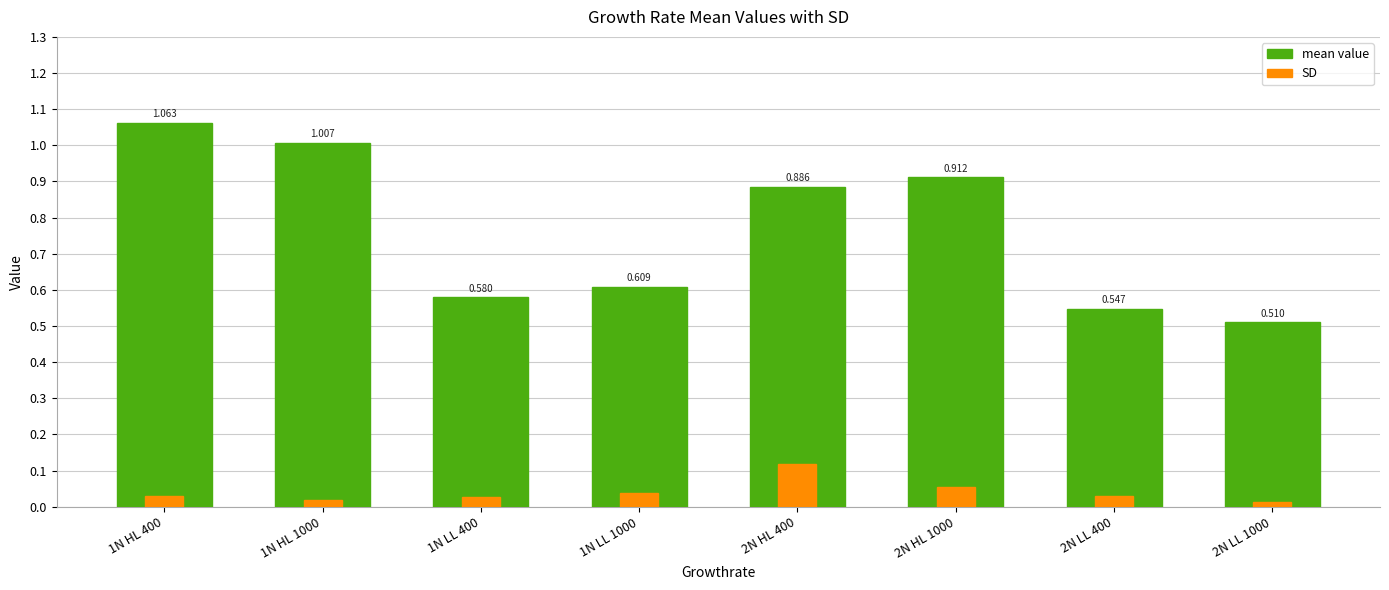

How many bars are there in each group?

2